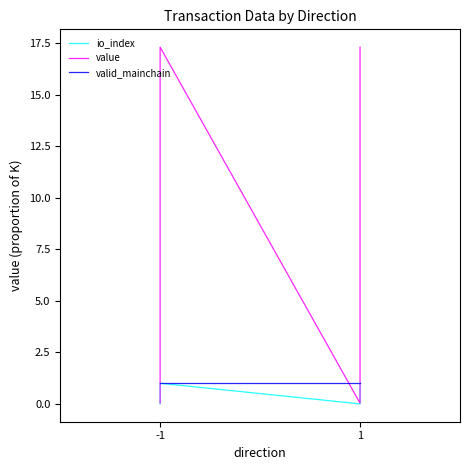

How many intersections are there between valid_mainchain and value?

3